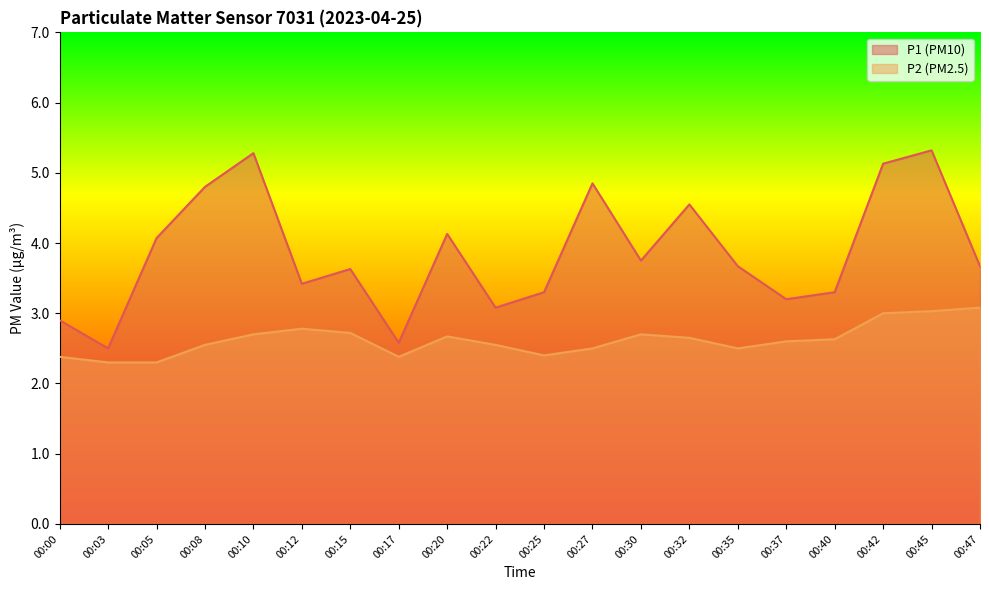

What is the spread (max minus min) of values at 00:15?

0.9